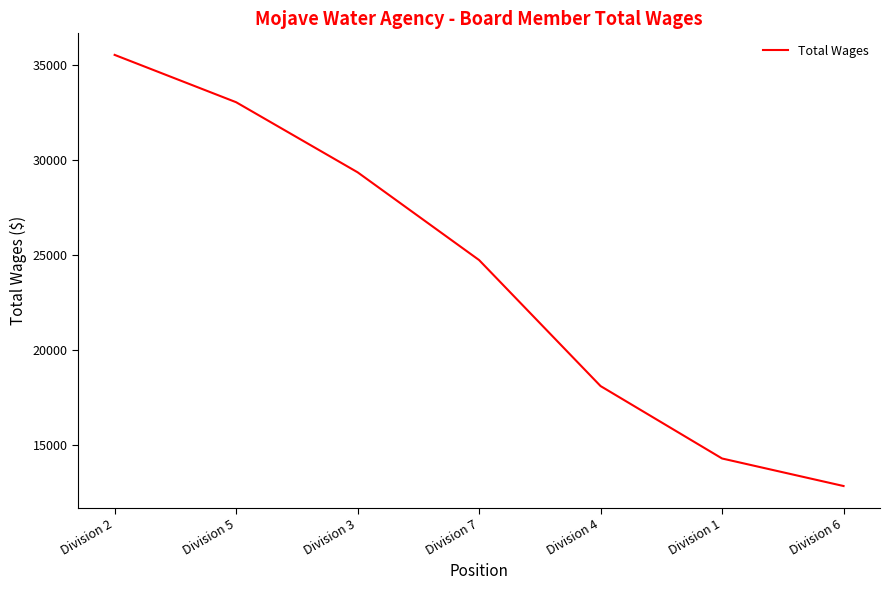

The chart shows a value of 18087 at Division 4. True or false?

True